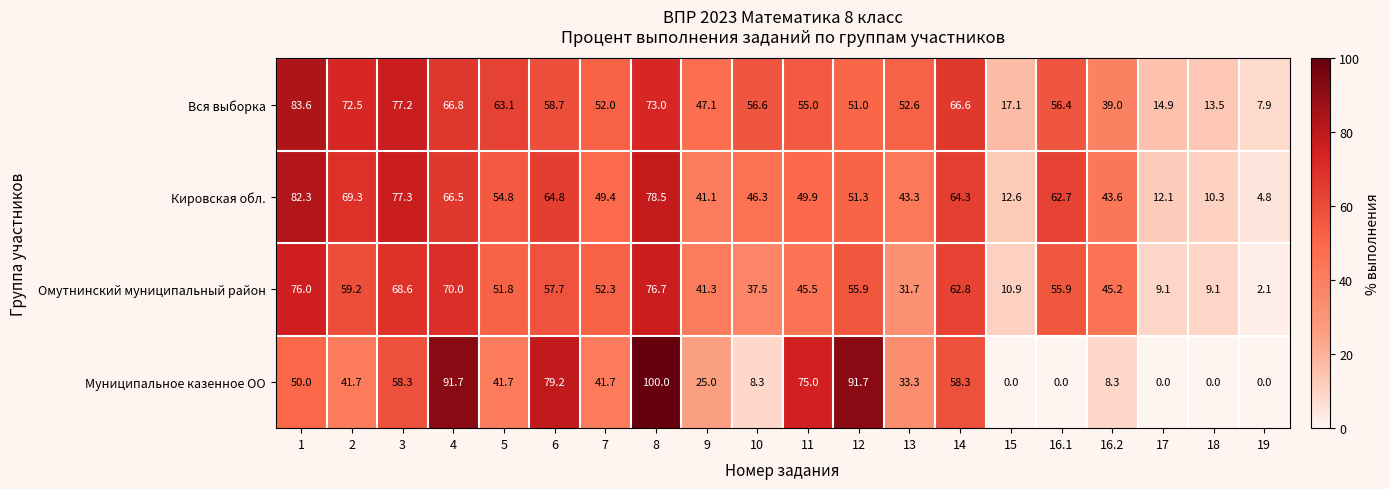

Rank the series by their average value, from lowest to highest.

Муниципальное казенное ОО, Омутнинский муниципальный район, Кировская обл., Вся выборка